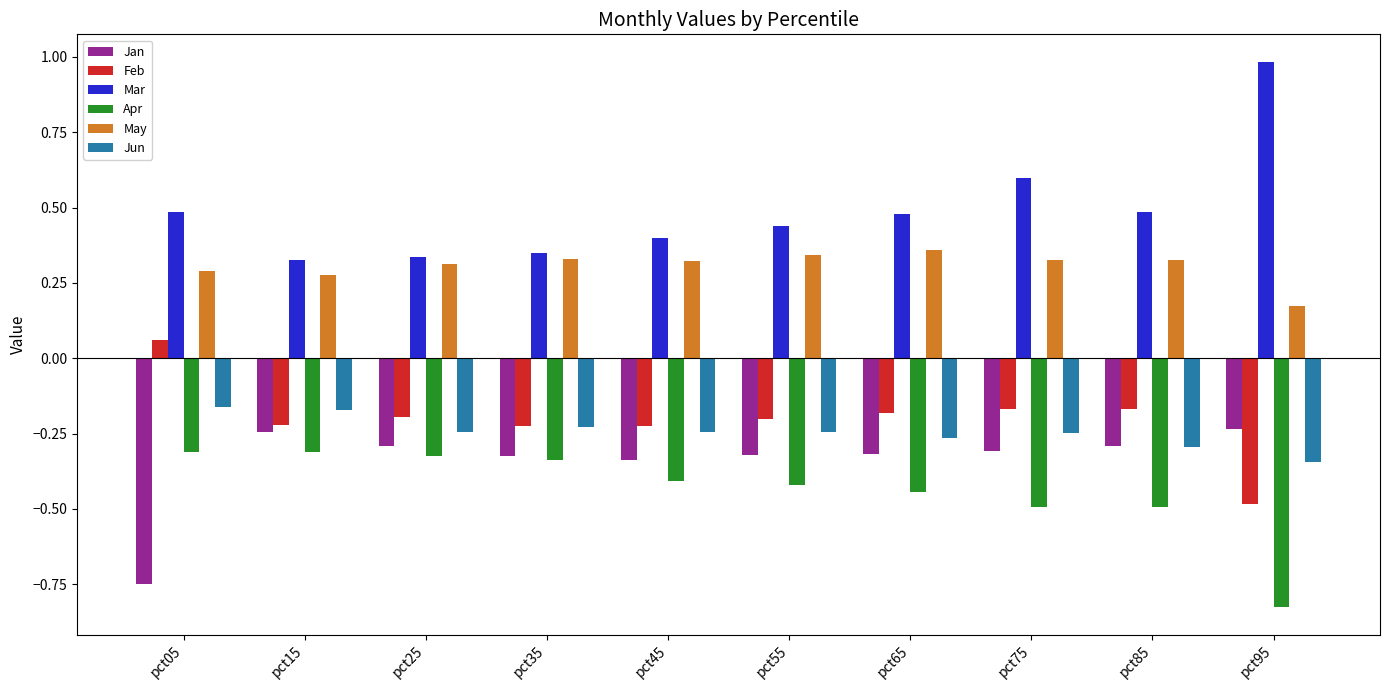

What is the sum of all May values?

3.1